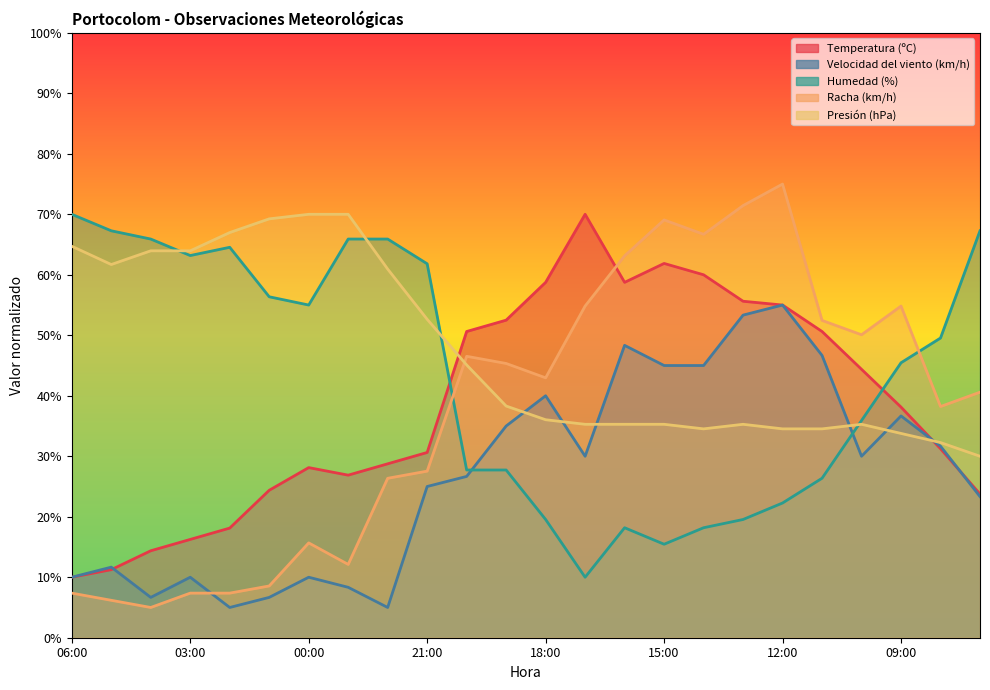

What is the spread (max minus min) of values at 07:00?

43.9